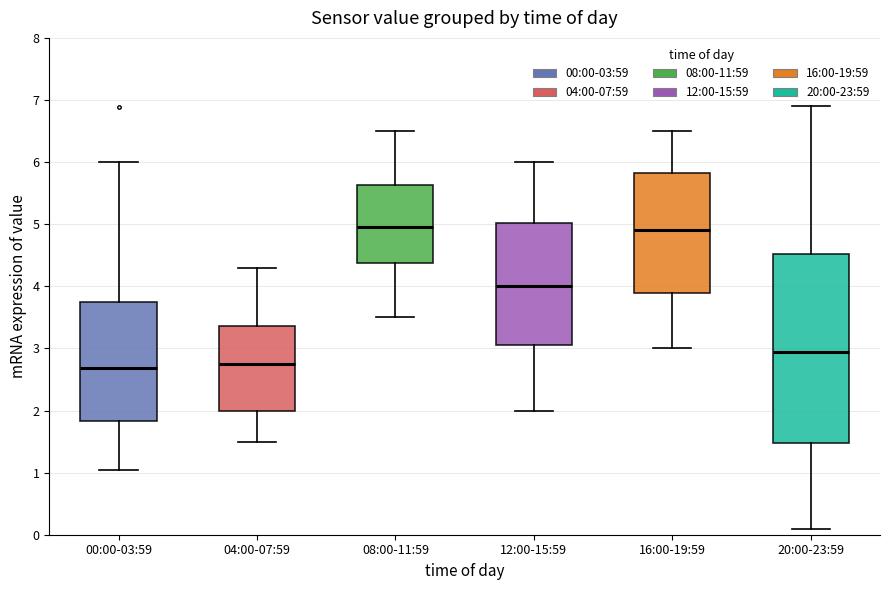

Where does the lower whisker of the box for 12:00-15:59 end on the y-axis? The values are not printed on the chart, so give them approximately, as read against the axis.

2.0